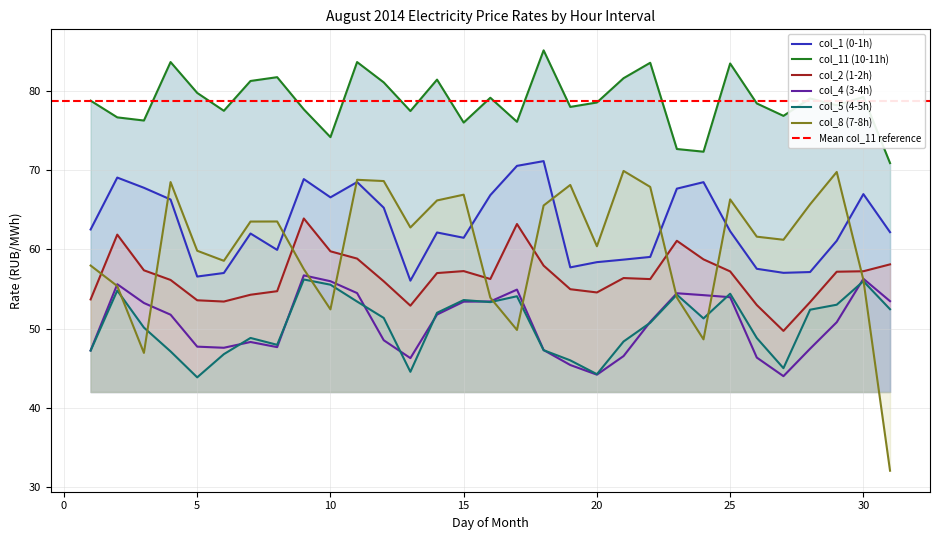

Which series changed the most between 4 and 25?

col_5 (4-5h)